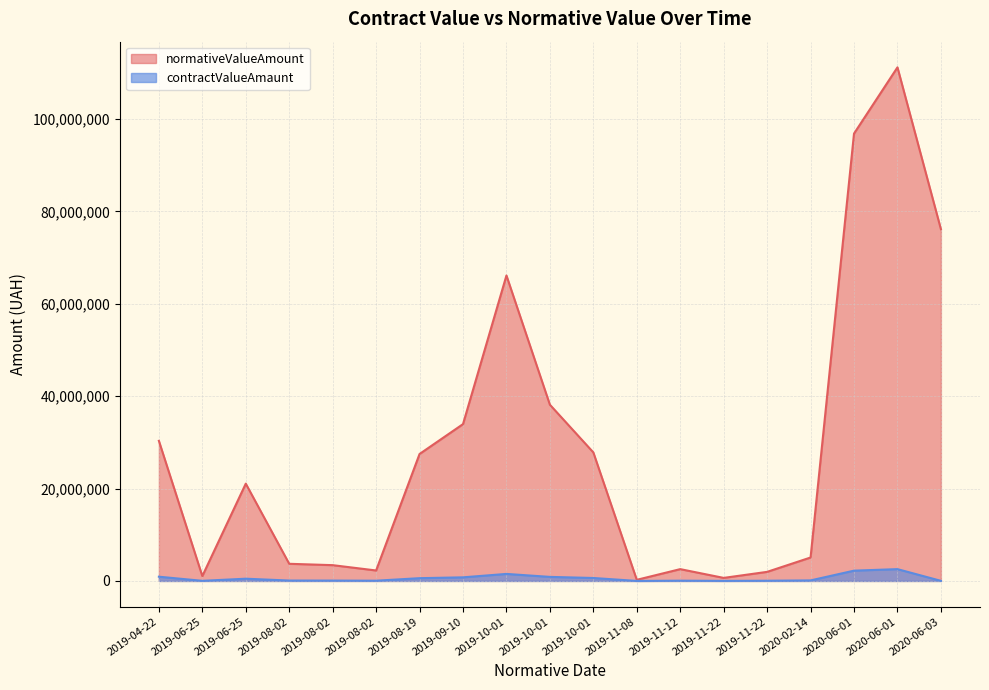

True or false: normativeValueAmount and contractValueAmaunt intersect in this chart.

False